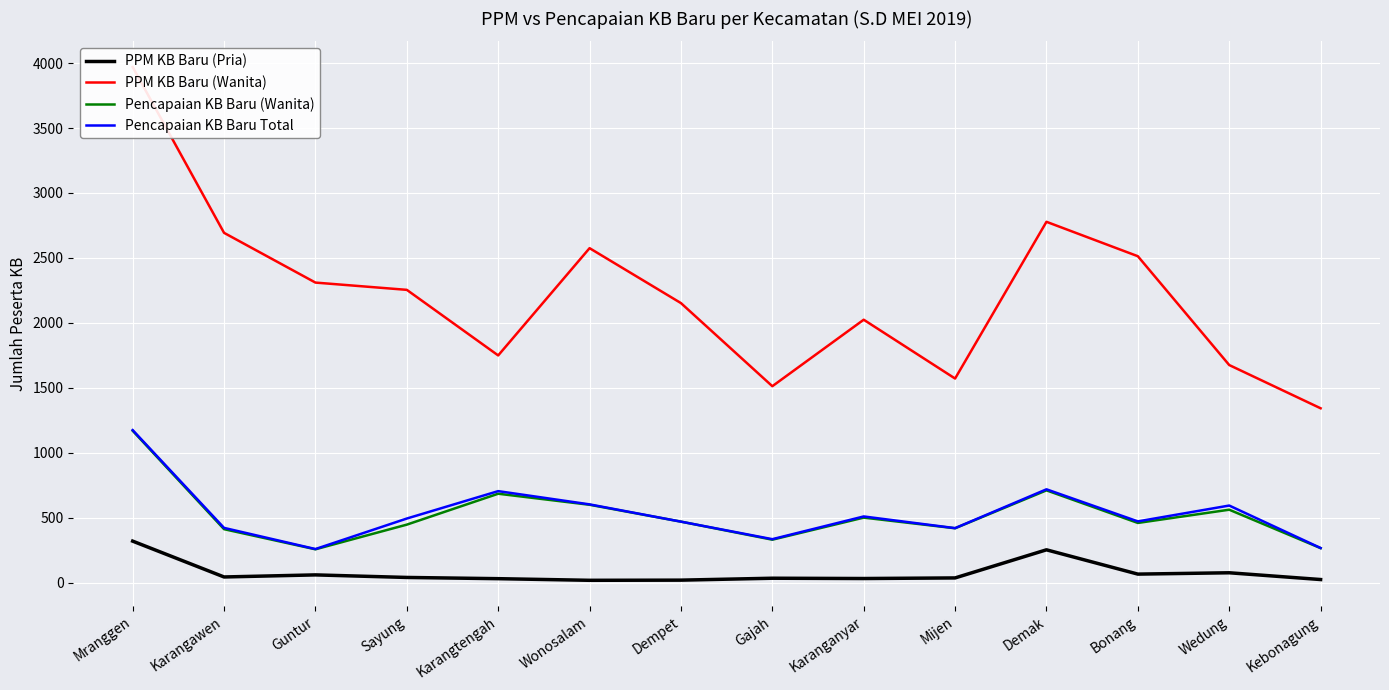

At which label is PPM KB Baru (Pria) closest to 168?

Demak